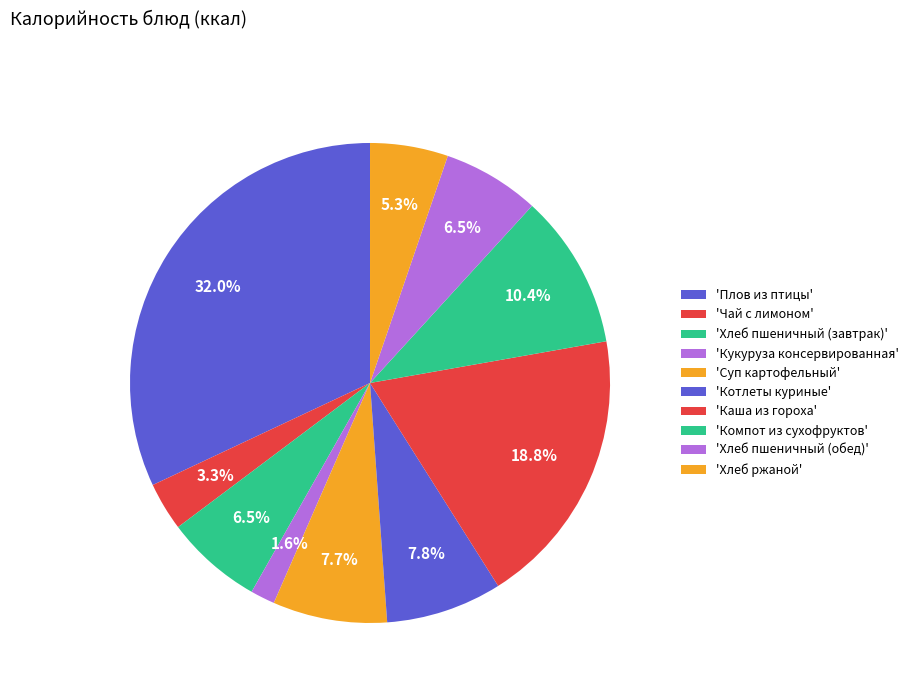

How many segments does this pie chart have?

10